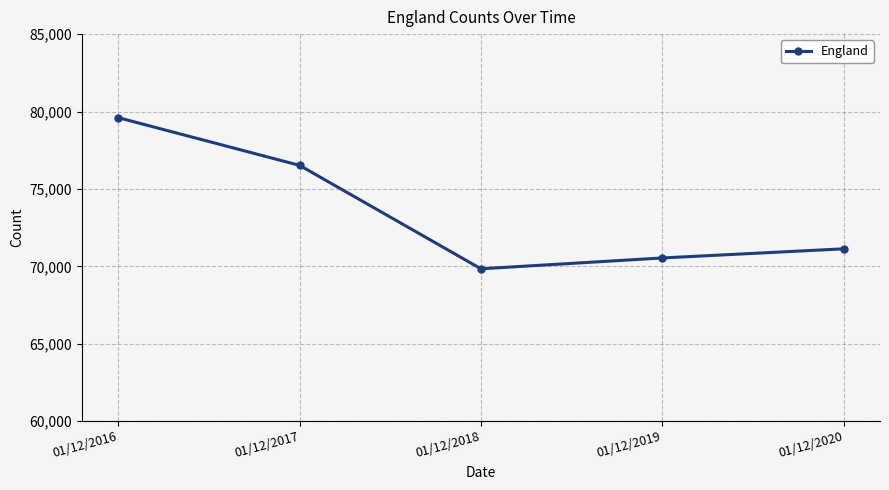

Where does the data first go above 71132?

01/12/2016